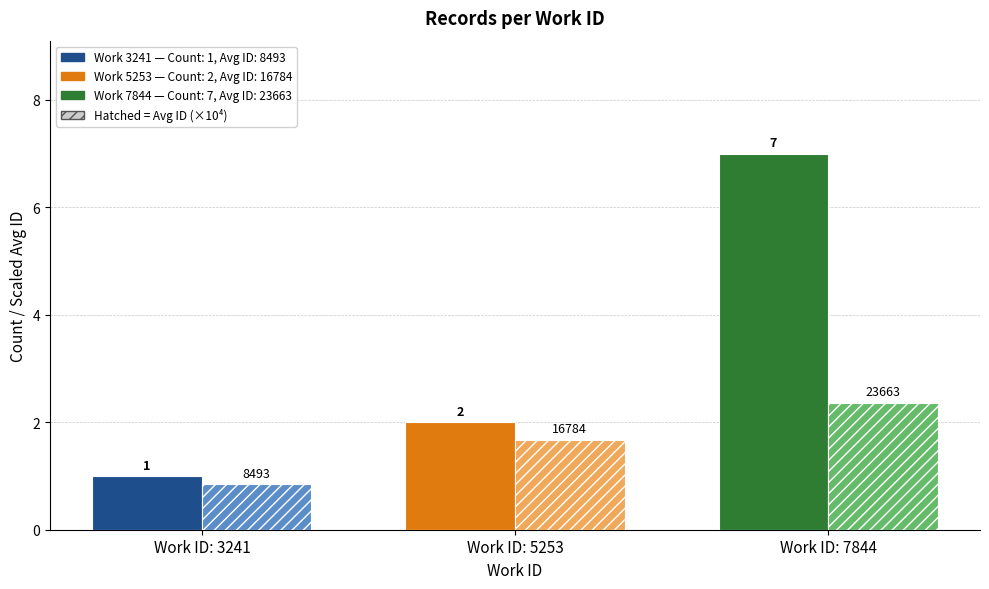

At which category is the sum across all series the highest?

Work ID: 7844